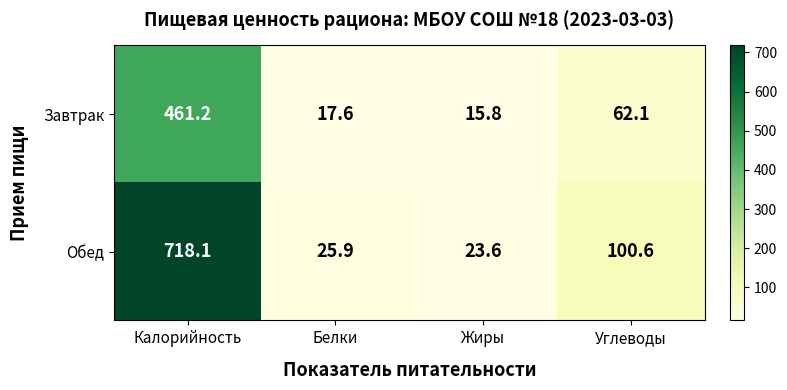

What is the sum of all Завтрак values?

556.7